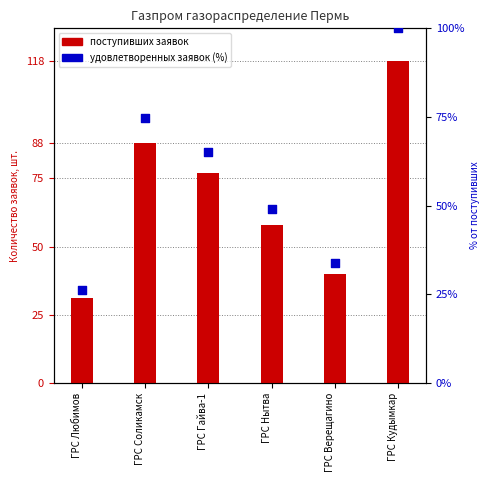

Which series has the widest spread of Y values?

поступивших заявок